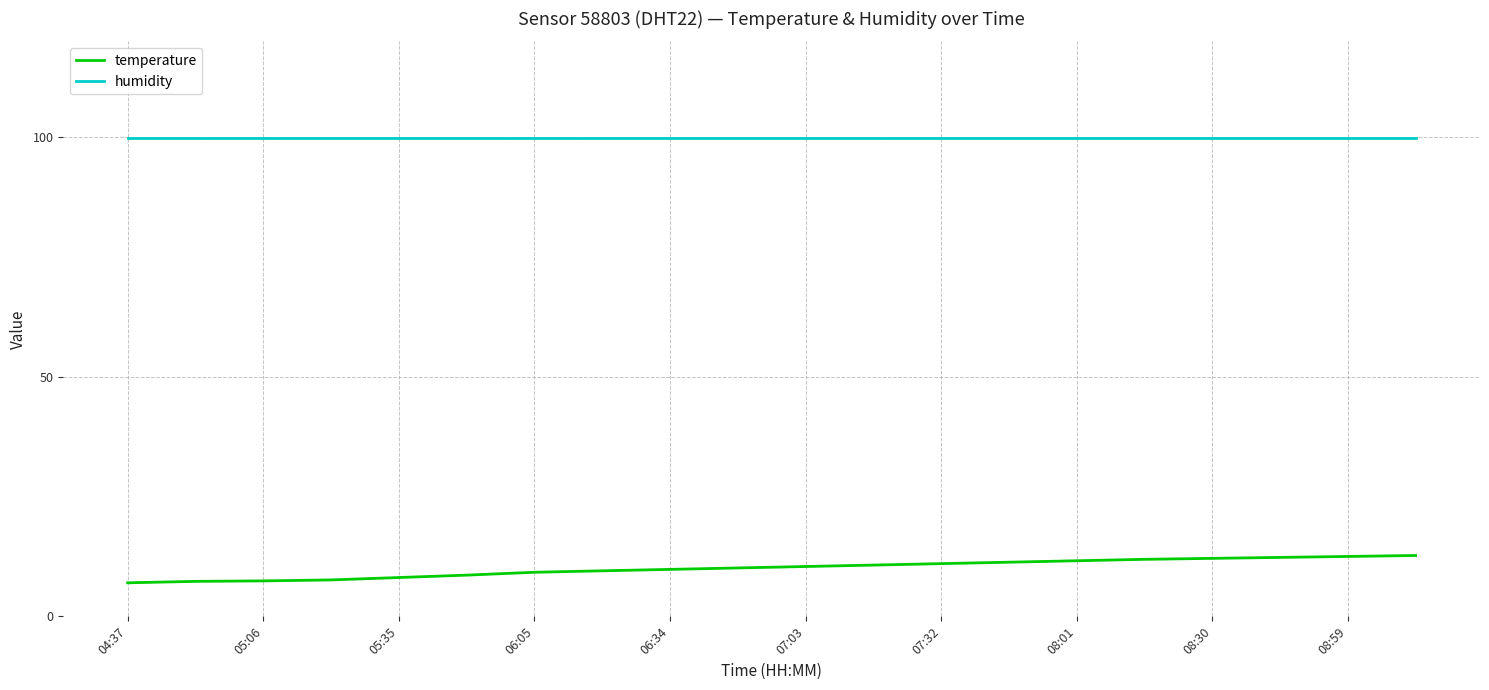

True or false: temperature and humidity cross at least once.

False